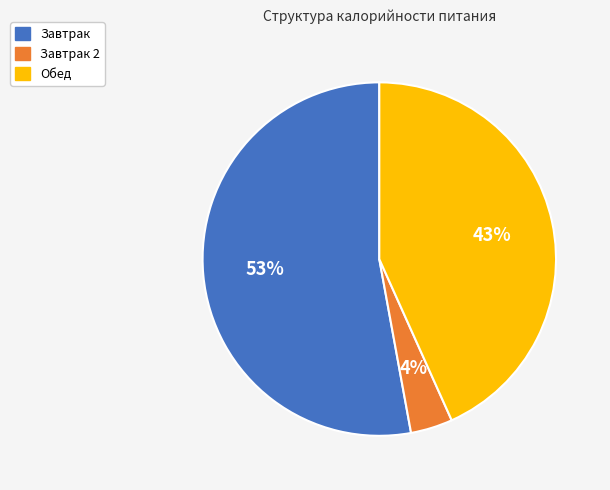

To the nearest percent, what is the combined percentage of Завтрак and Обед?

96%